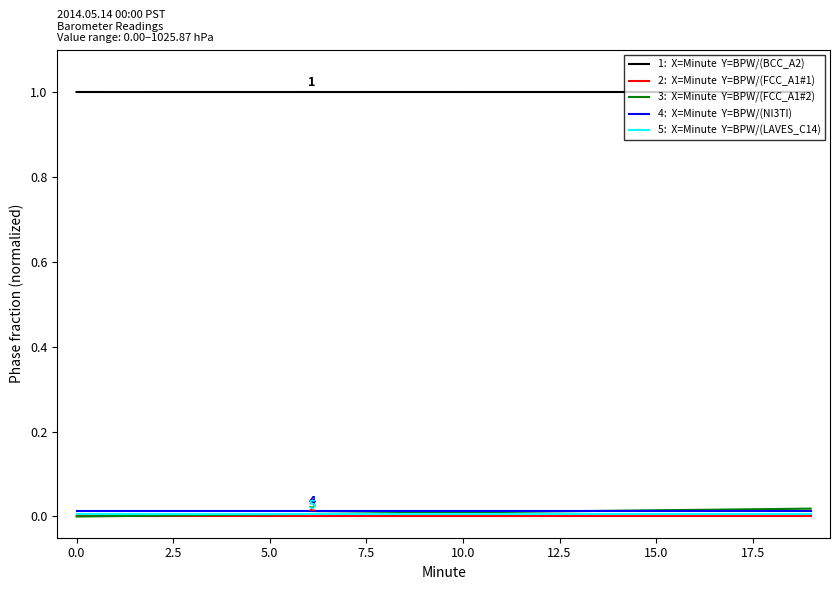

What is the maximum value shown in the chart?

1.0